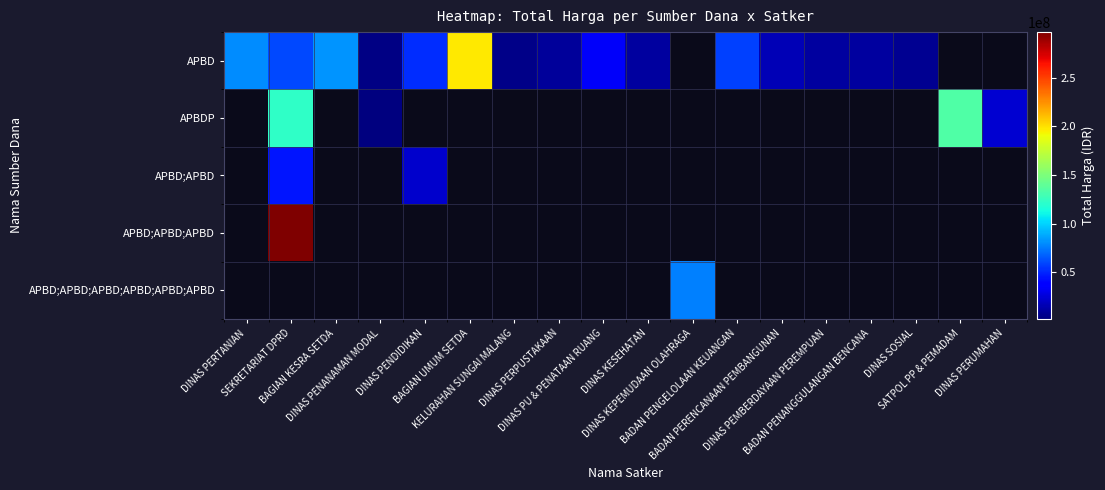

Between DINAS PENANAMAN MODAL and DINAS PEMBERDAYAAN PEREMPUAN, which series saw the biggest shift?

APBD